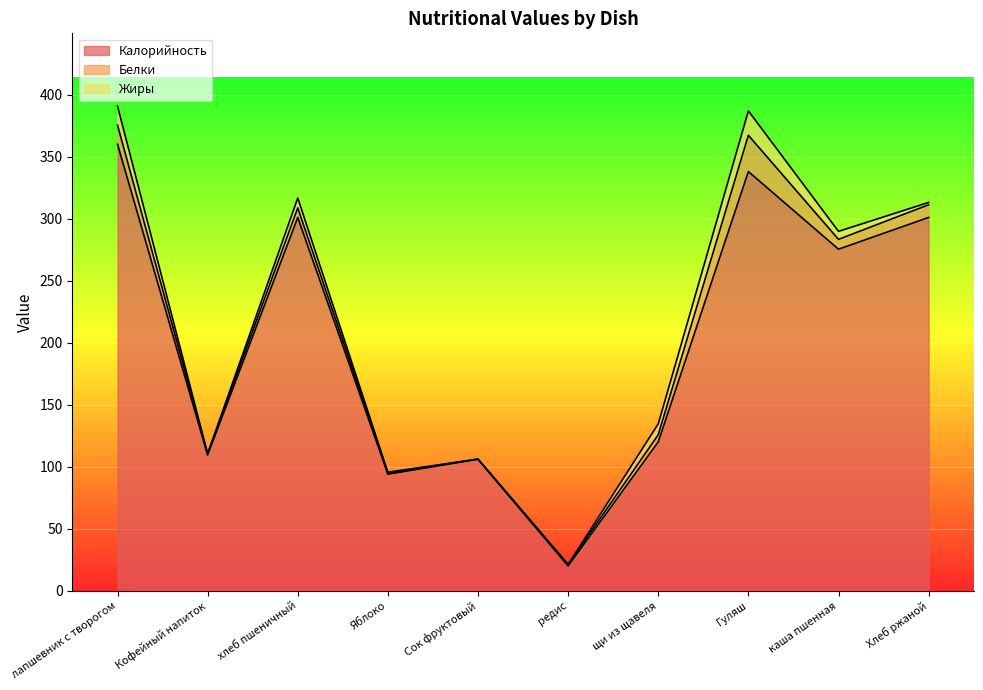

At which category is the sum across all series the highest?

лапшевник с творогом